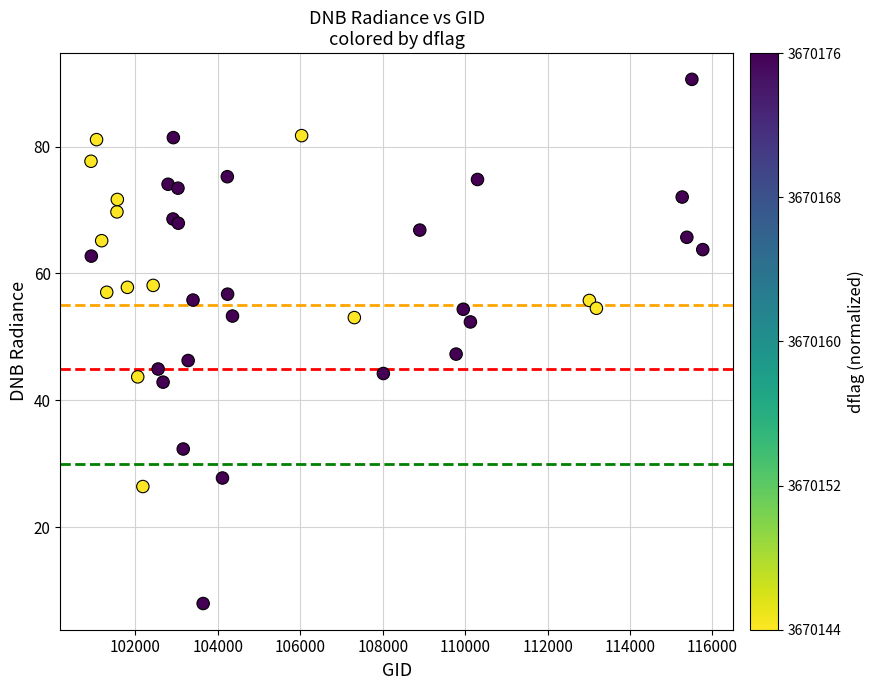

What Y value in the scatter plot is closest to 49?

47.3